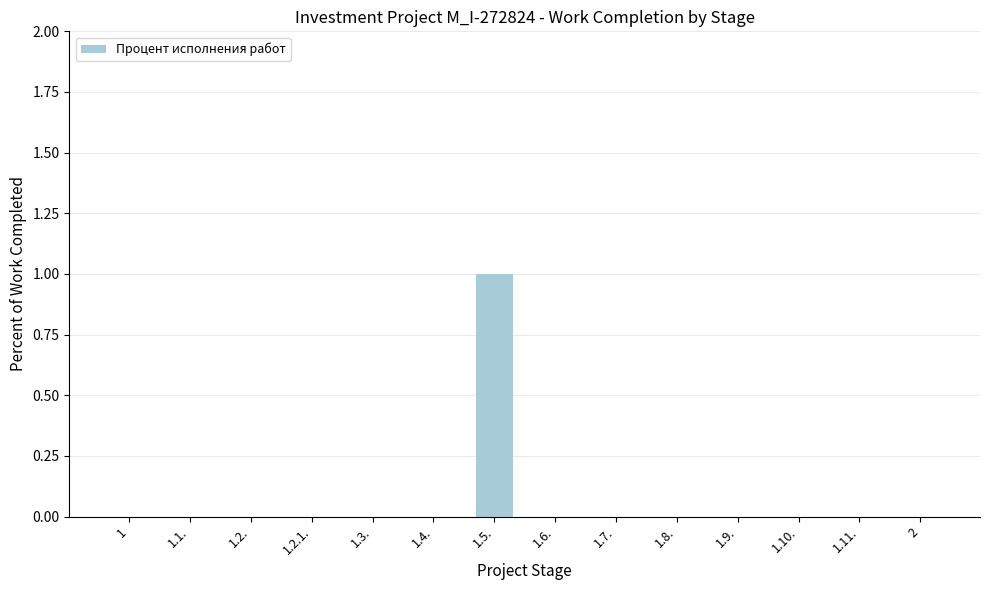

What is the sum of all values?

1